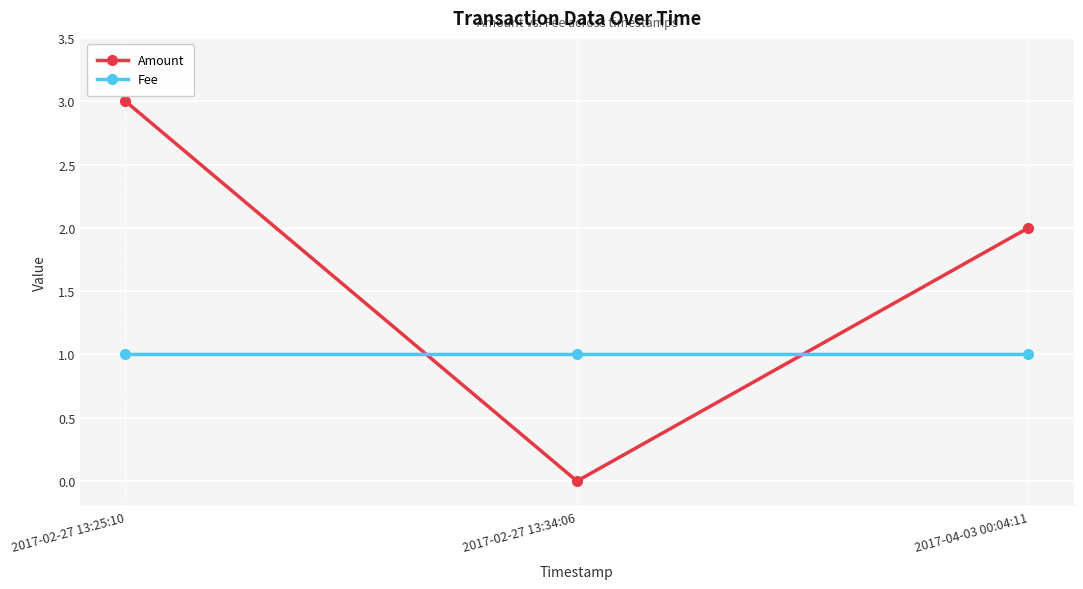

Which series has the largest total across all categories?

Amount